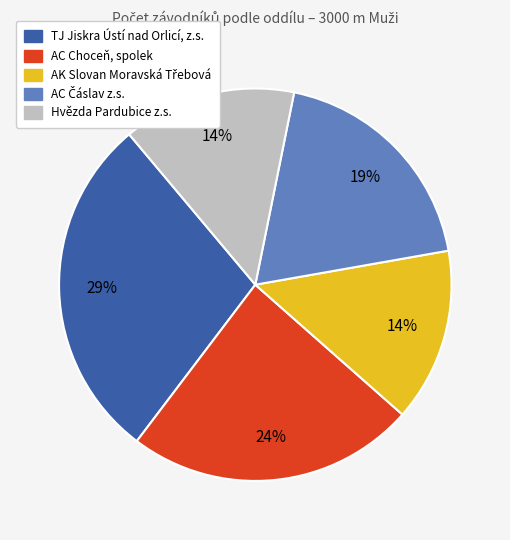

To the nearest percent, what is the average slice percentage?

20%